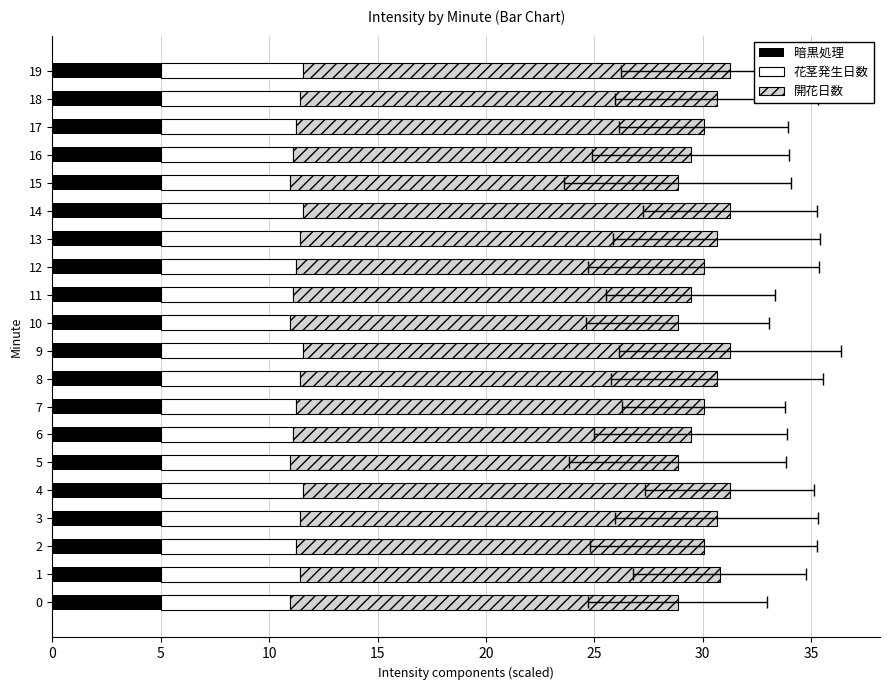

How many groups of bars are there?

20